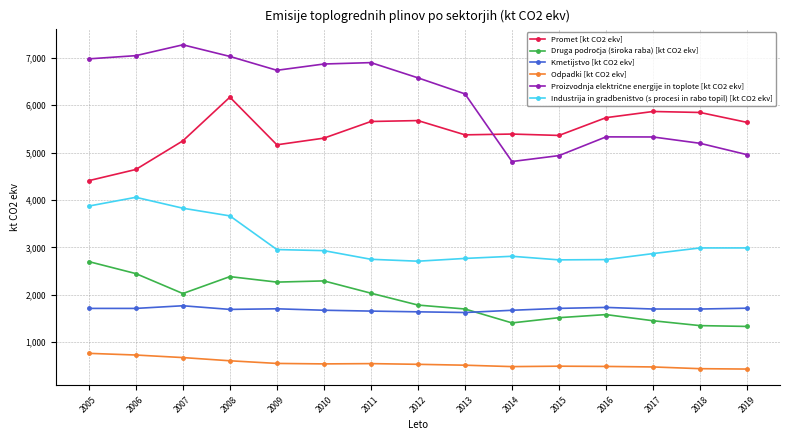

What is the value of the Odpadki [kt CO2 ekv] point at the 7th from the left?

549.9